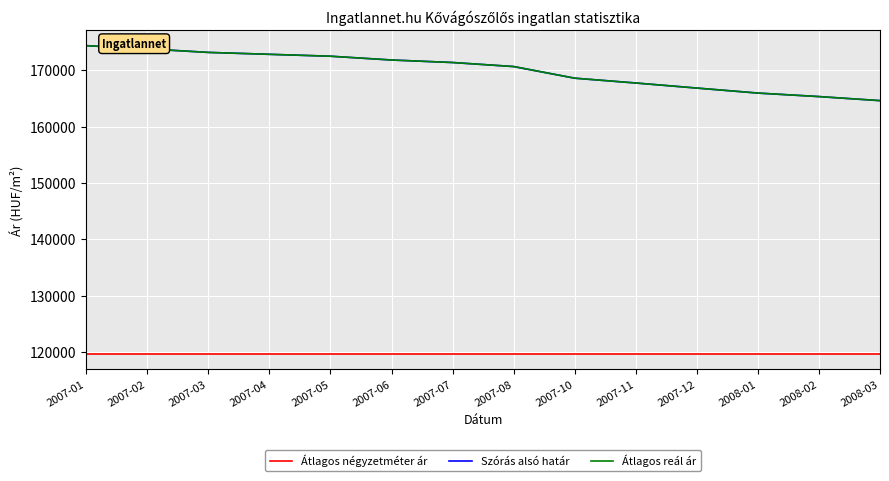

Reading left to right, list all the values displayed in this chart.

Átlagos négyzetméter ár: 2007-01=119642	2007-02=119642	2007-03=119642	2007-04=119642	2007-05=119642	2007-06=119642	2007-07=119642	2007-08=119642	2007-10=119642	2007-11=119642	2007-12=119642	2008-01=119642	2008-02=119642	2008-03=119642
Szórás alsó határ: 2007-01=174379	2007-02=173807	2007-03=173182	2007-04=172842	2007-05=172504	2007-06=171832	2007-07=171387	2007-08=170669	2007-10=168604	2007-11=167749	2007-12=166850	2008-01=165961	2008-02=165339	2008-03=164619
Átlagos reál ár: 2007-01=174379	2007-02=173807	2007-03=173182	2007-04=172842	2007-05=172504	2007-06=171832	2007-07=171387	2007-08=170669	2007-10=168604	2007-11=167749	2007-12=166850	2008-01=165961	2008-02=165339	2008-03=164619